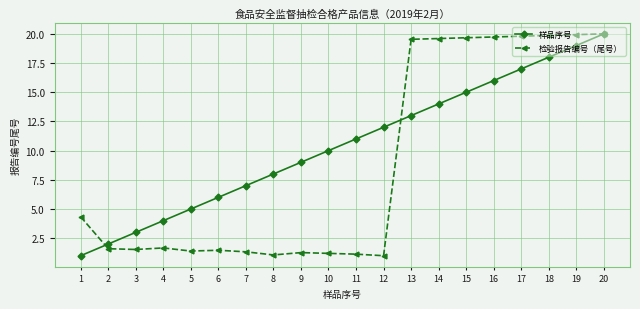

True or false: 检验报告编号（尾号） has more than 1 points higher than both neighbors.

True